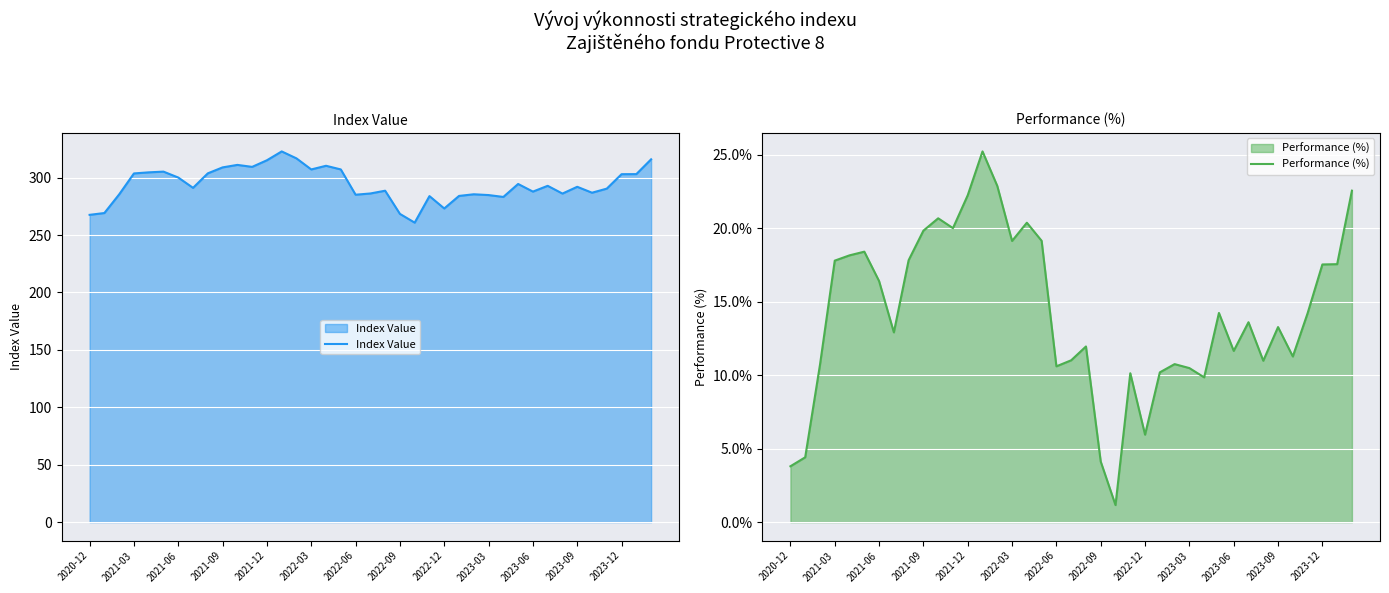

What is the minimum value for Index Value?

260.8